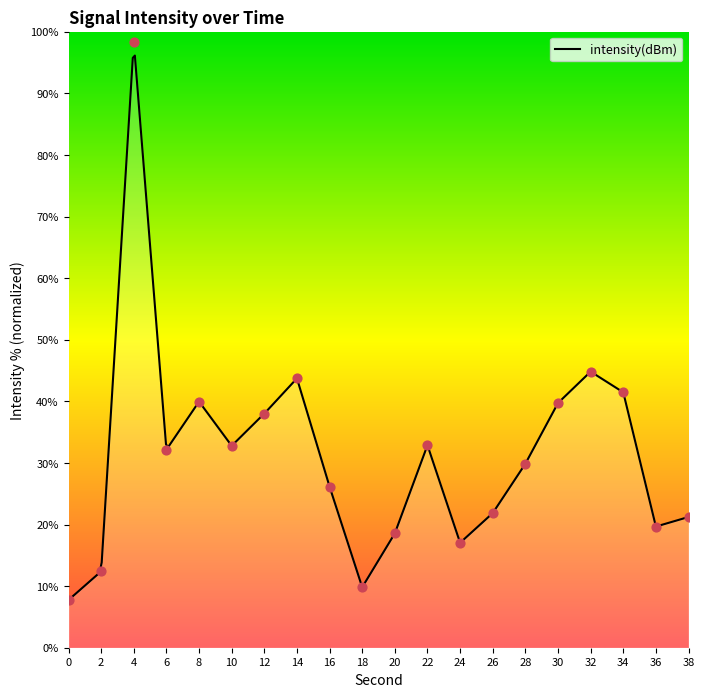

Which has a higher value, 10 or 34?

34